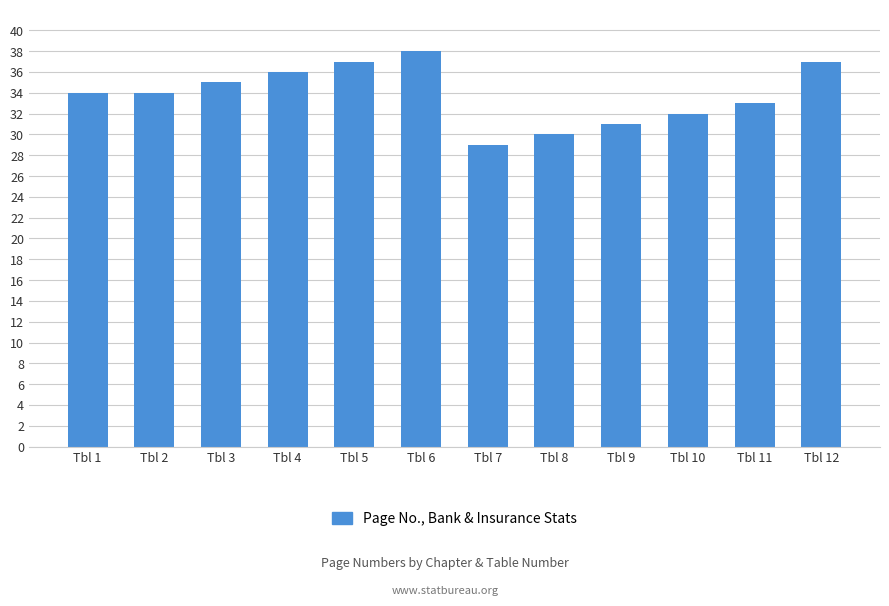

What is the difference between the maximum and minimum values?

9